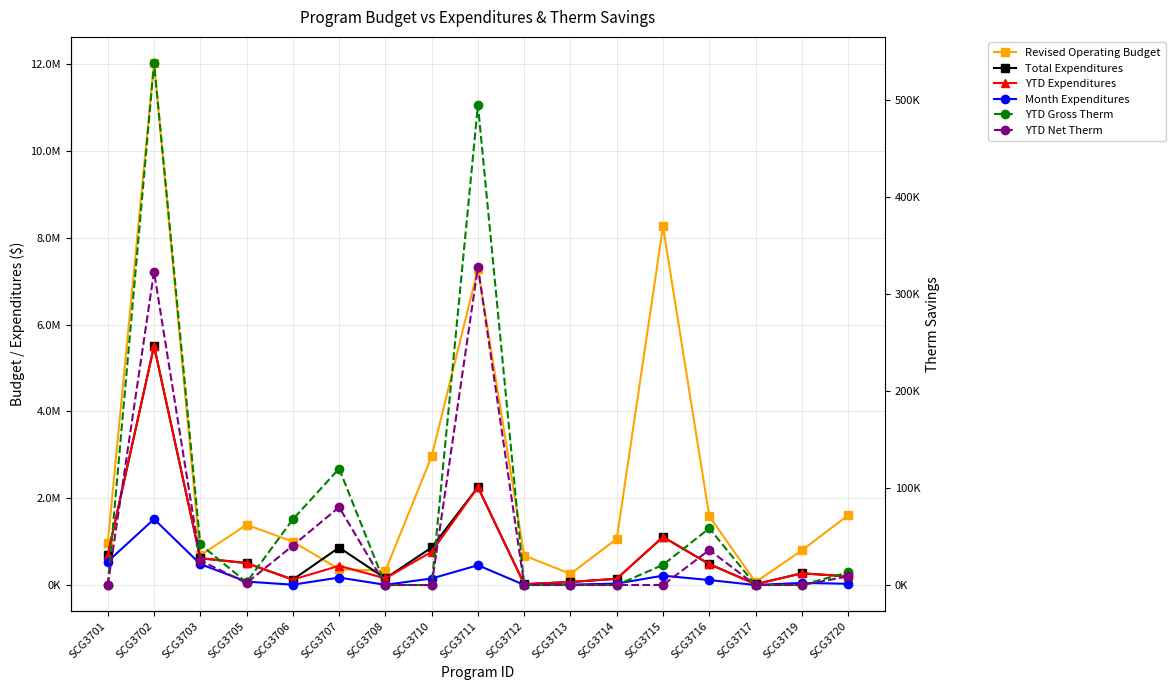

True or false: YTD Gross Therm has more than 1 interior local peaks.

True